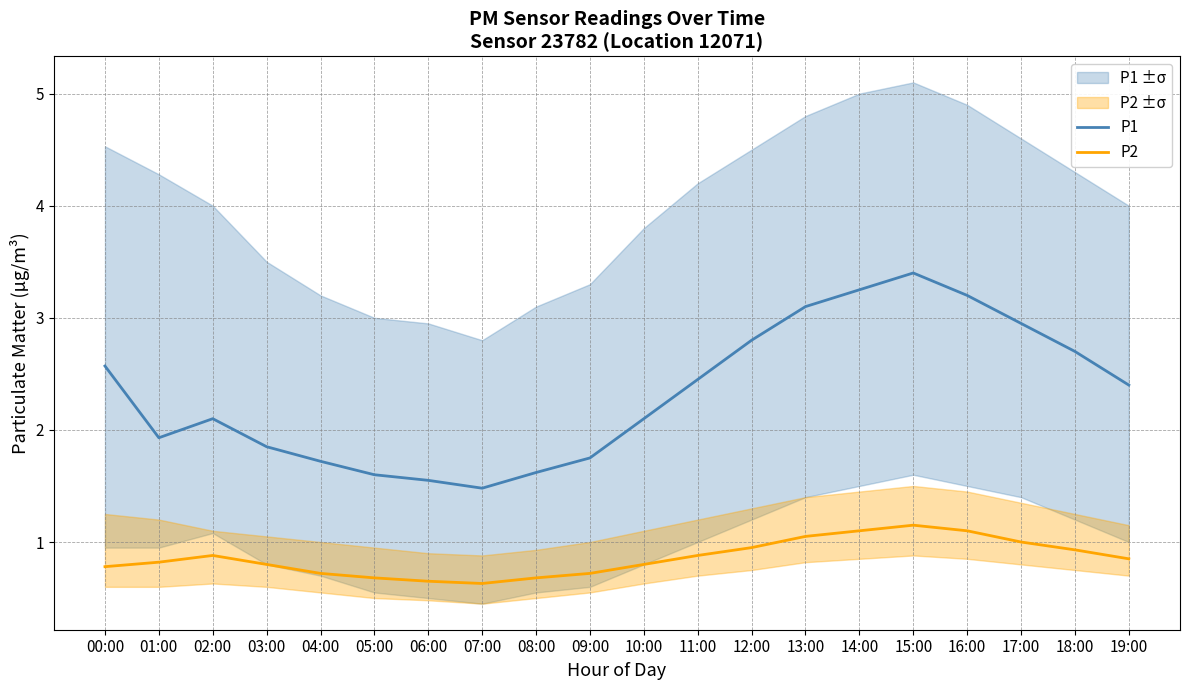

At which category does P2 reach its first local valley?

07:00